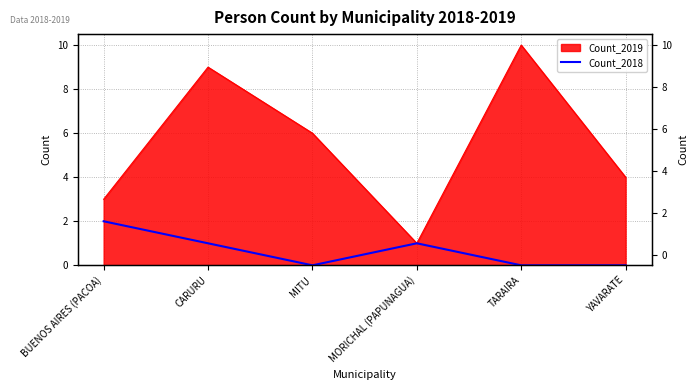

True or false: the data shows 0 at MORICHAL (PAPUNAGUA).

False